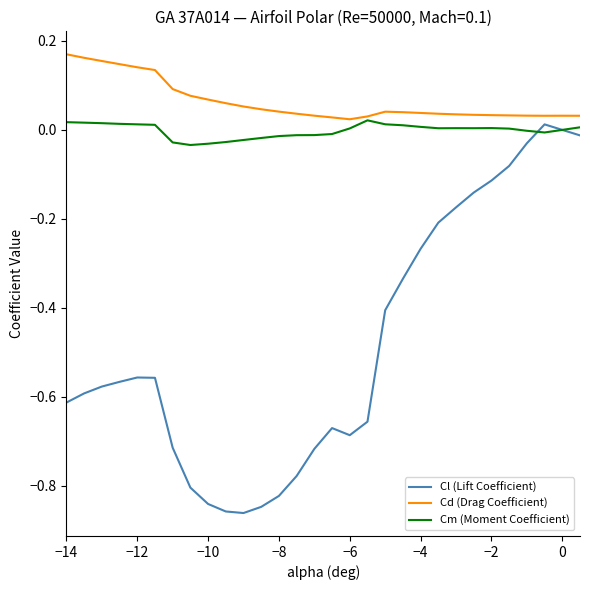

How many distinct data groups are displayed?

3